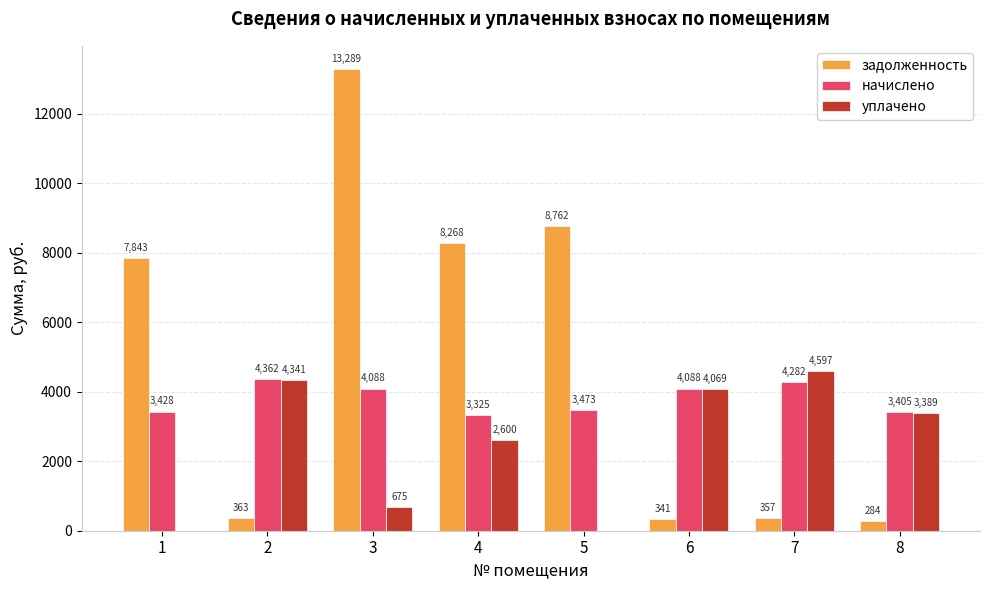

The value of задолженность at 3 is 20479.7. True or false?

False